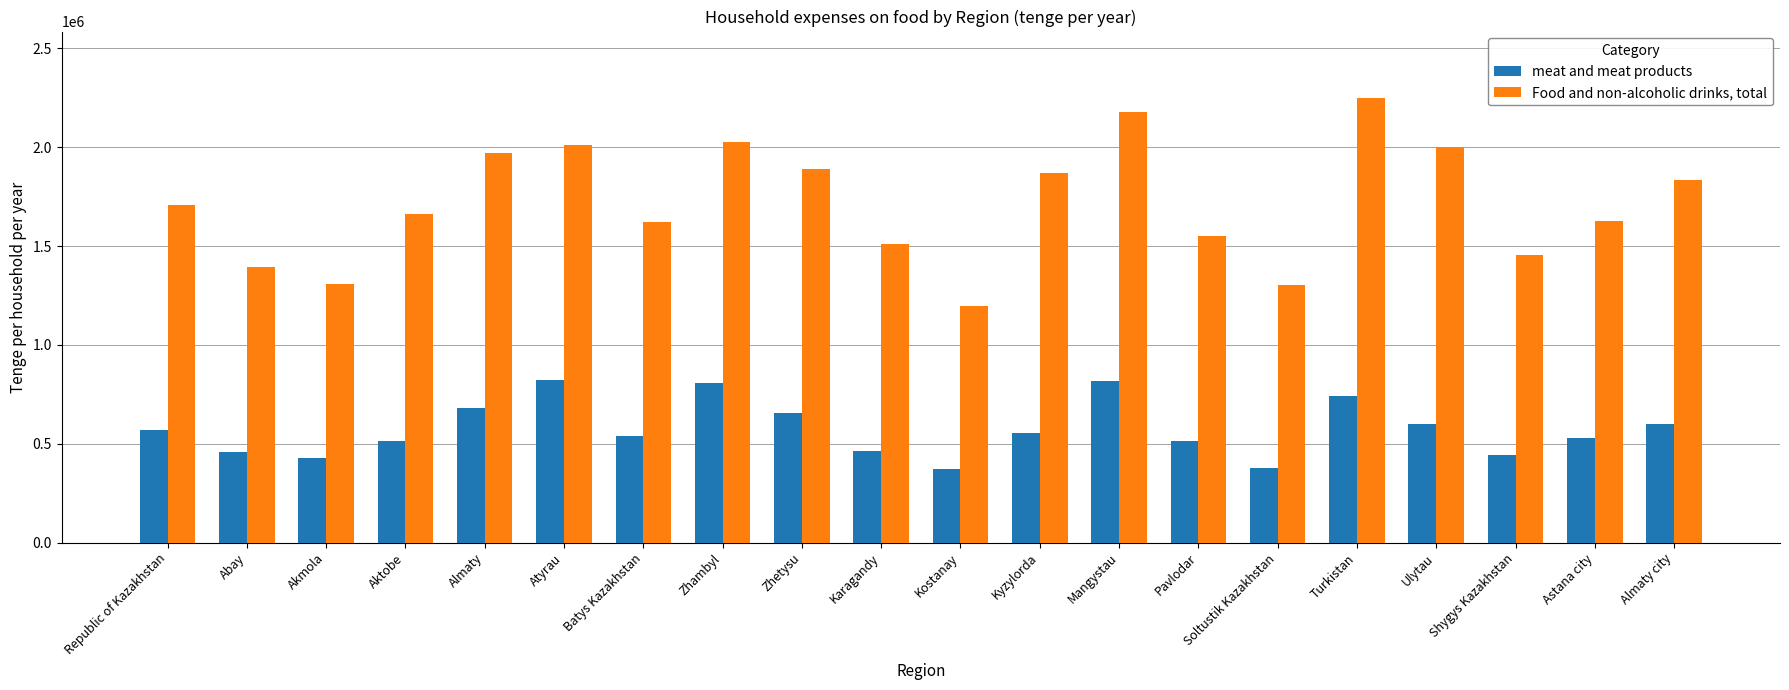

List the series in order of their overall mean, lowest first.

meat and meat products, Food and non-alcoholic drinks, total